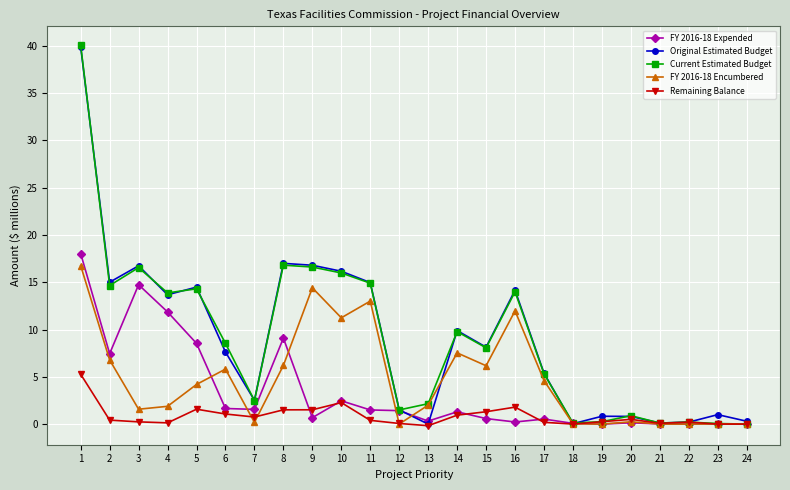

Between 3 and 18, which series saw the biggest shift?

Original Estimated Budget